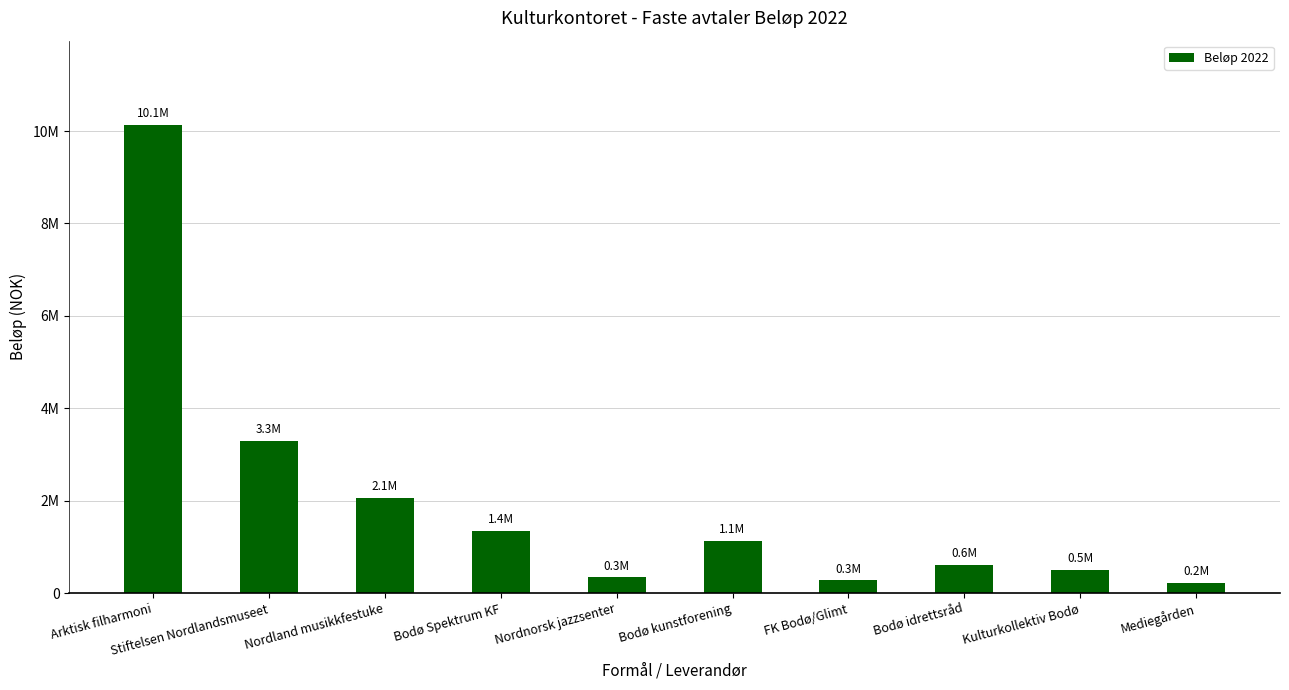

Reading left to right, list all the values displayed in this chart.

Arktisk filharmoni=10131800	Stiftelsen Nordlandsmuseet=3292000	Nordland musikkfestuke=2061600	Bodø Spektrum KF=1350771	Nordnorsk jazzsenter=341800	Bodø kunstforening=1133100	FK Bodø/Glimt=279768	Bodø idrettsråd=610243	Kulturkollektiv Bodø=500000	Mediegården=222900